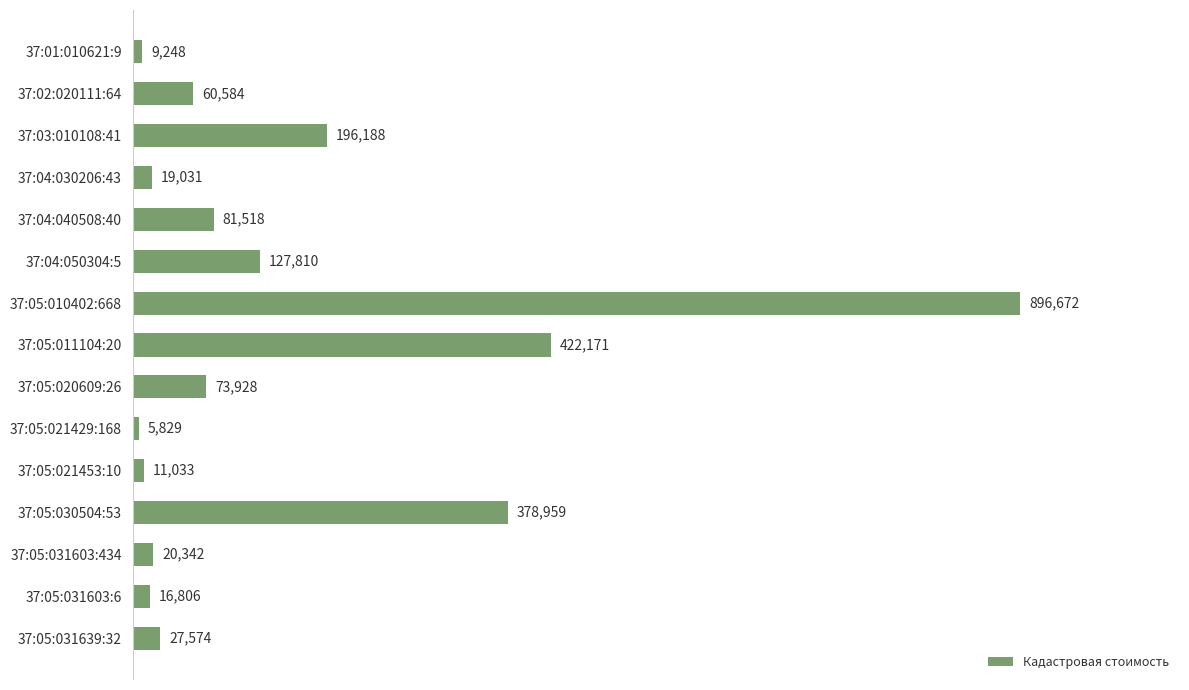

Are the bars horizontal?

Yes